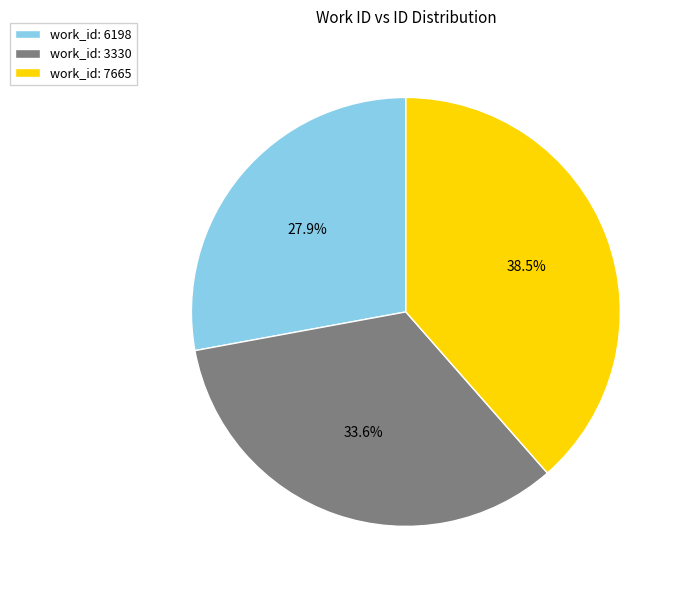

Rank the categories by value from highest to lowest.

work_id: 7665, work_id: 3330, work_id: 6198